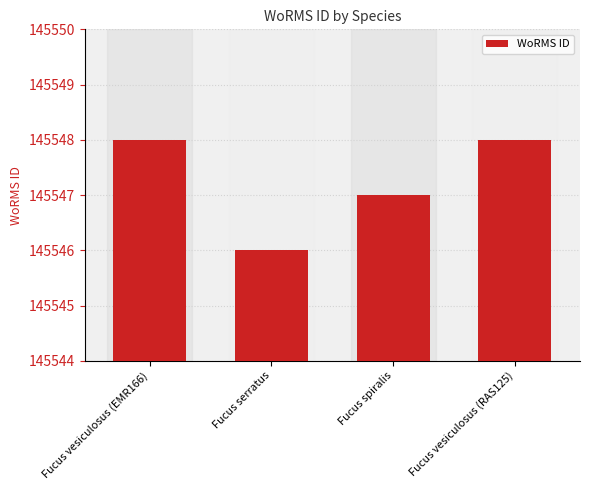

Count the values in the range 145547 to 145548.

3